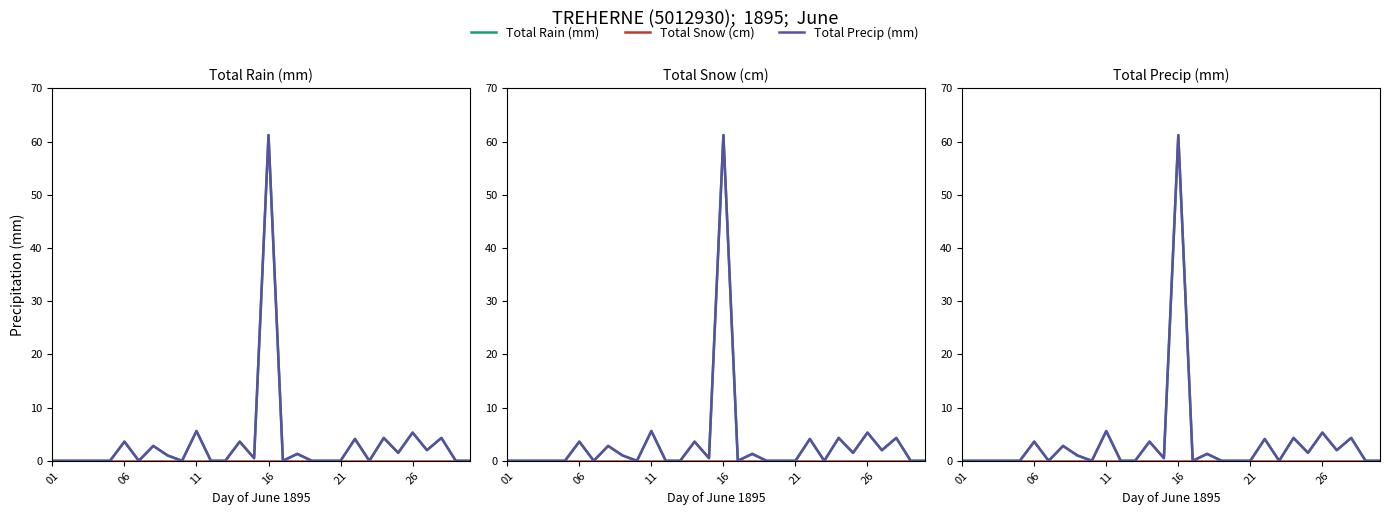

The value of Total Snow (cm) at 16 is 0.0. True or false?

True